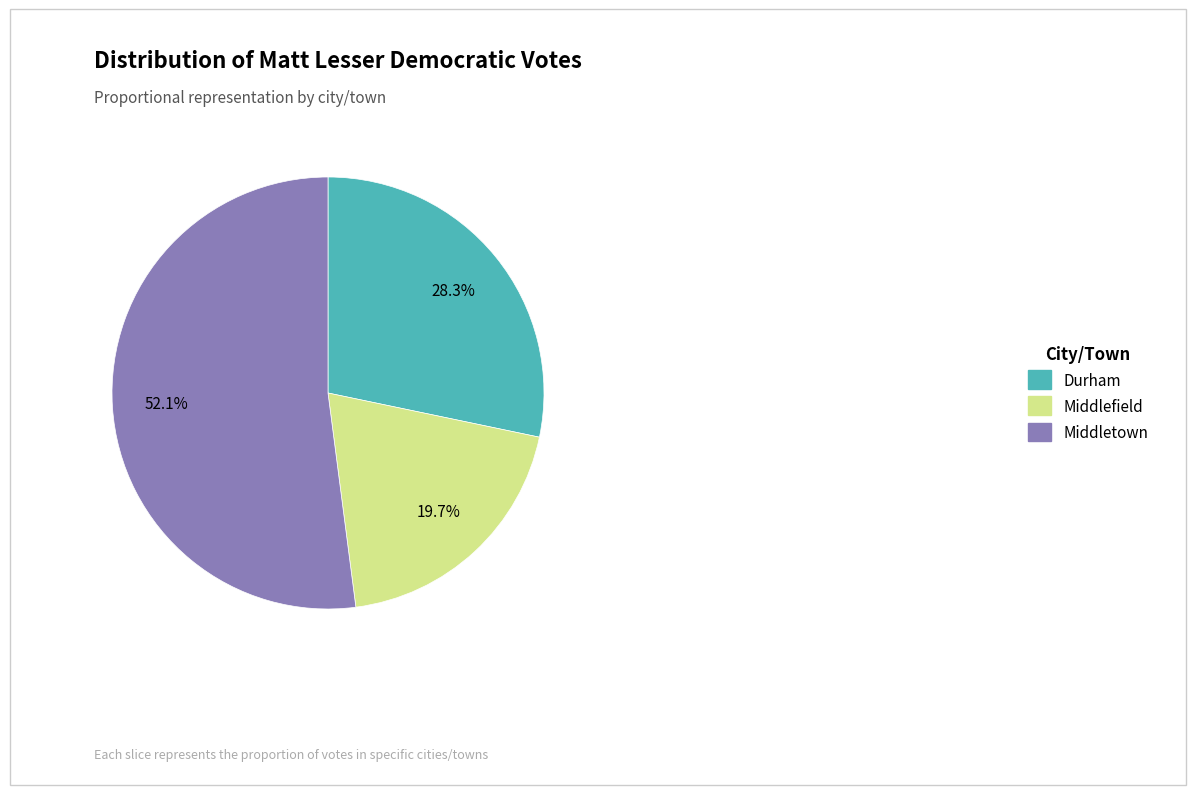

To the nearest percent, what is the combined percentage of Middletown and Durham?

80%